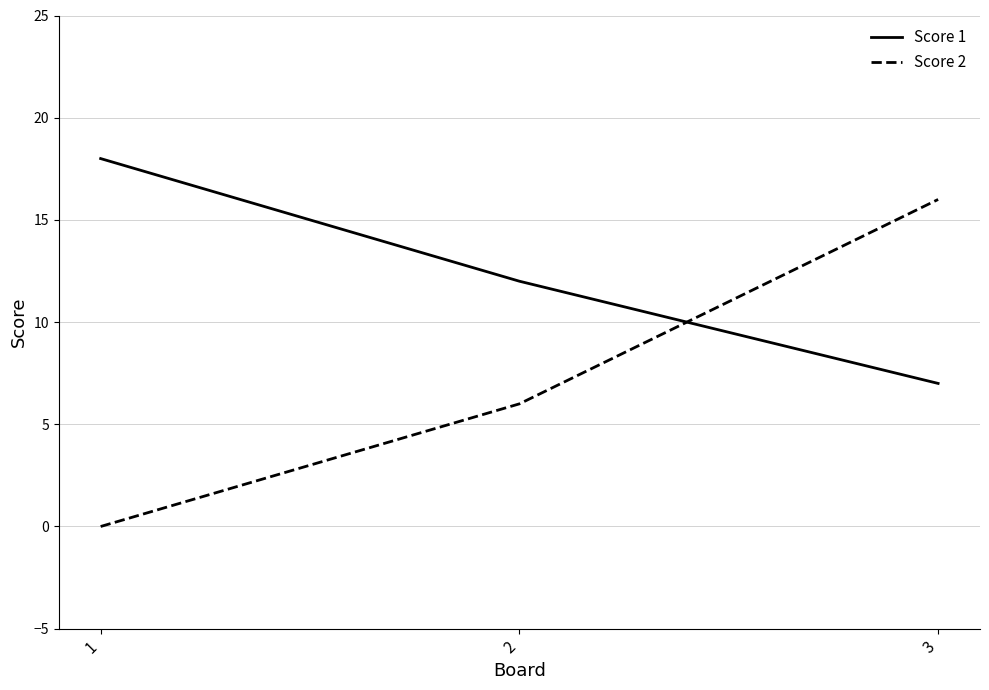

True or false: Score 2 has a value of -5 at 1.

False